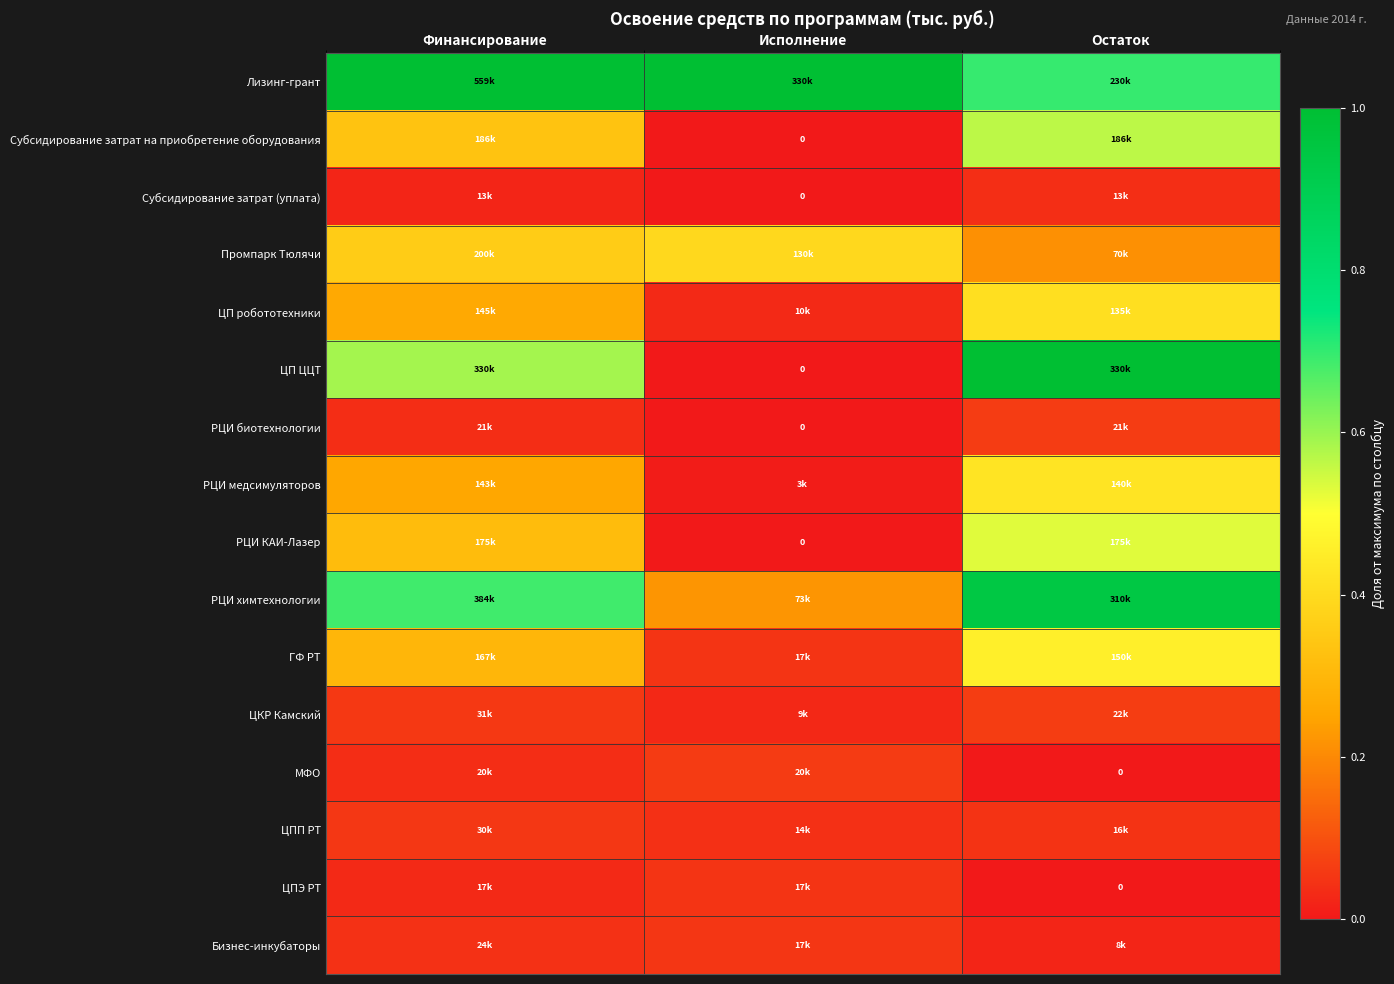

What is the difference between the maximum and minimum values in the МФО series?

0.1